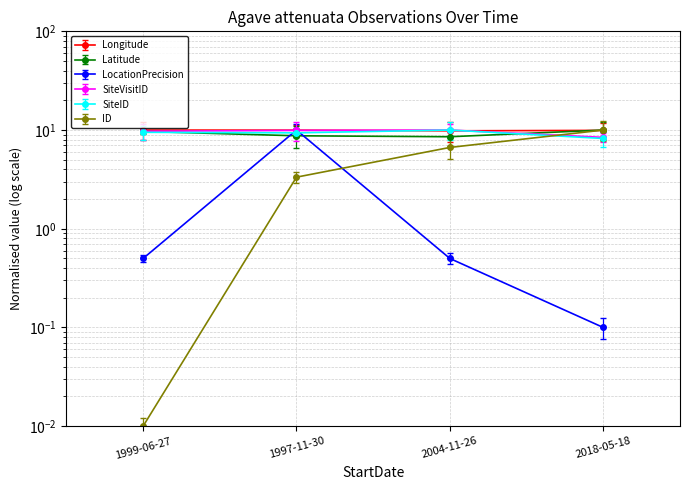

How many lines are shown in the chart?

6